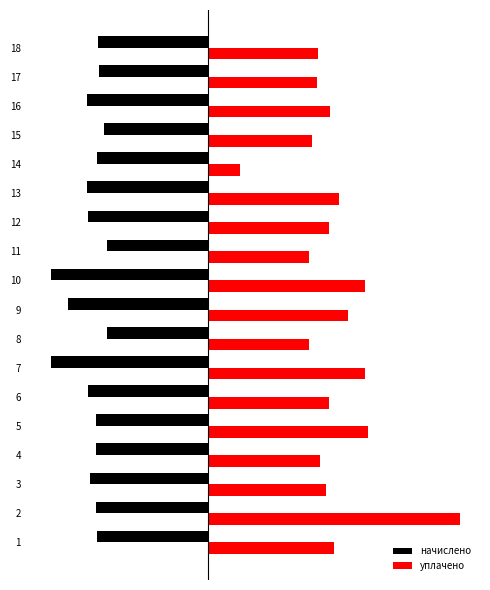

What is the maximum value for уплачено?

15708.1